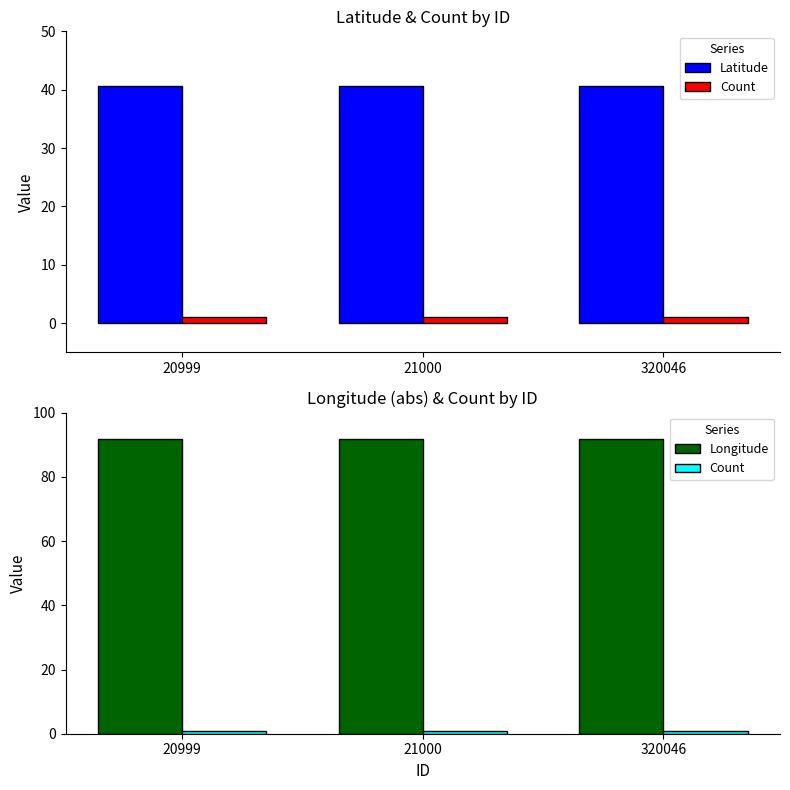

What is the minimum value for Count?

1.0